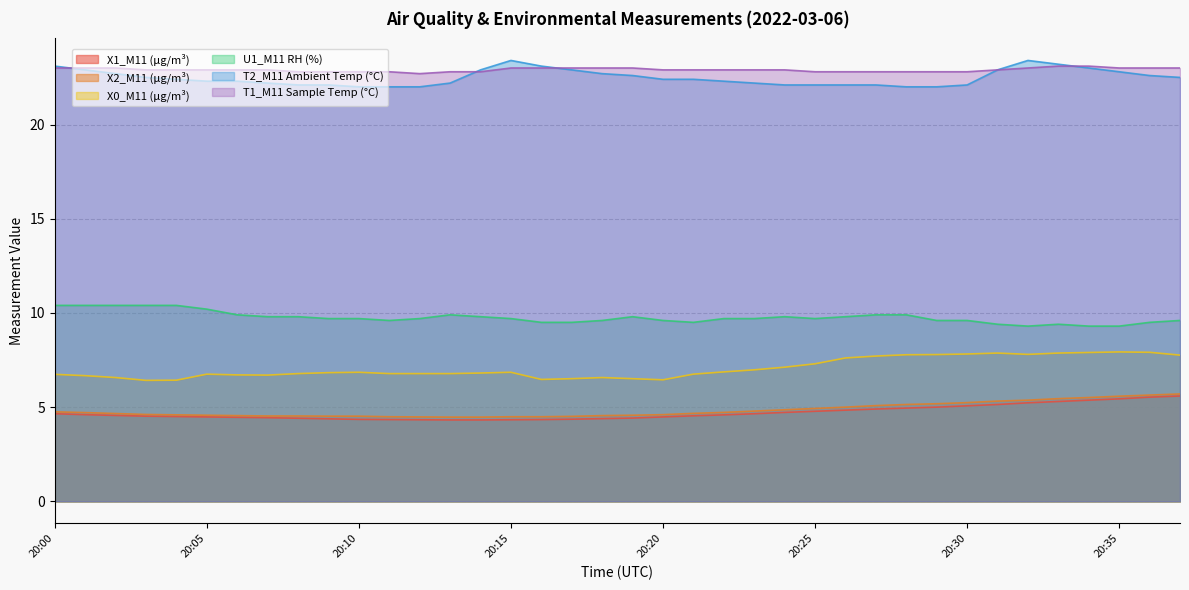

What is the value of the T2_M11 Ambient Temp (°C) point at the 24th from the left?

22.2